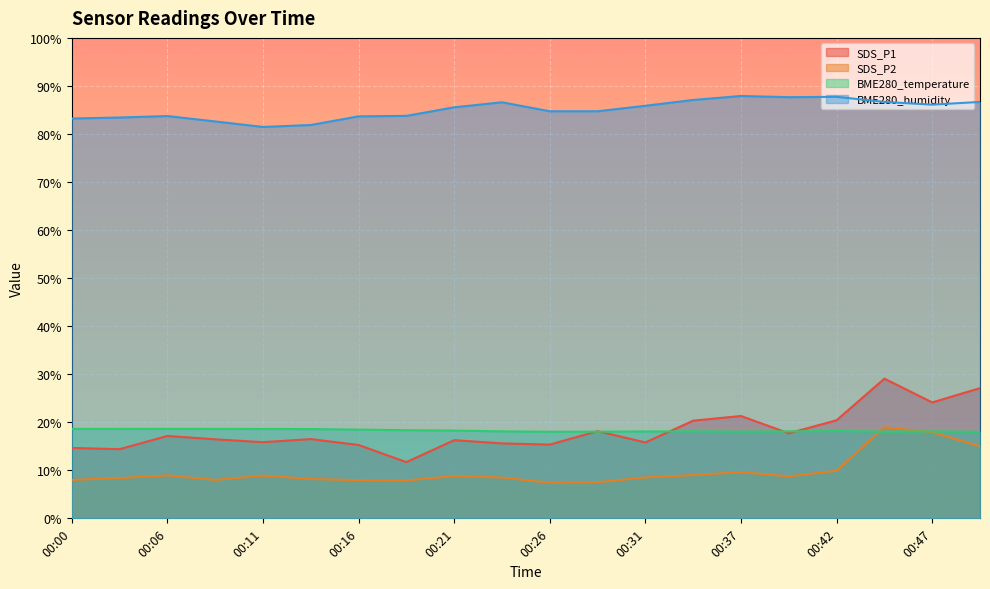

What is the approximate value of BME280_humidity at 00:39?

87.7